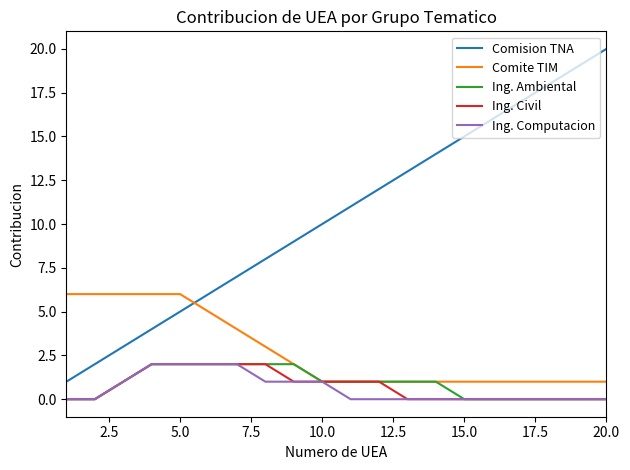

True or false: Ing. Civil and Comision TNA intersect in this chart.

False